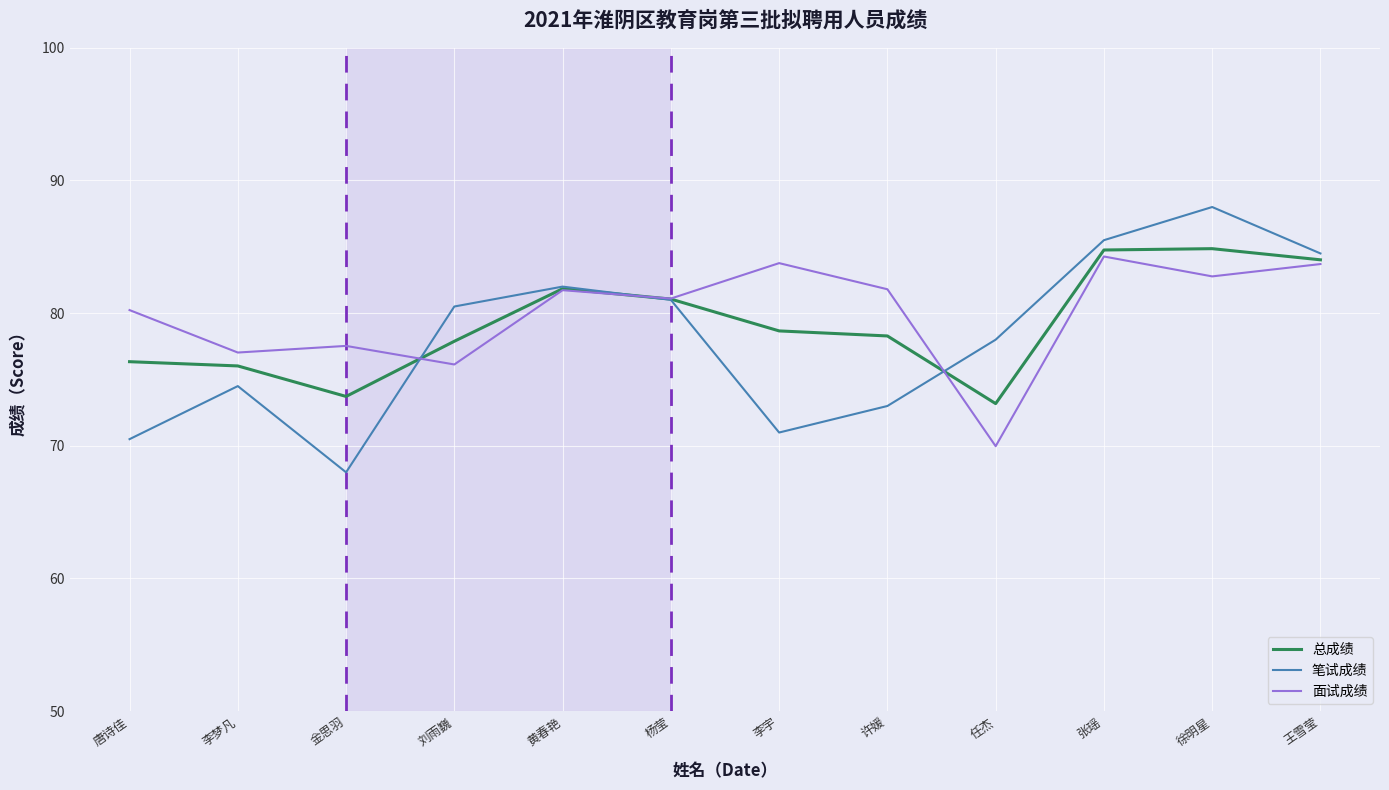

What is the approximate value of 笔试成绩 at 徐明星?

88.0